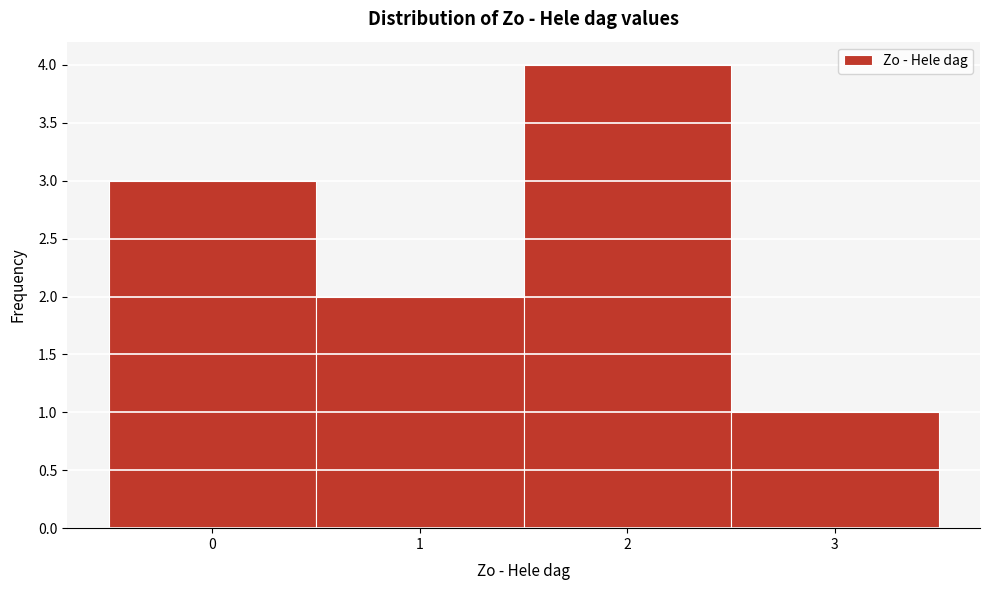

What is the height of the bar covering -0.5 to 0.5 on the x-axis? The values are not printed on the chart, so give them approximately, as read against the axis.

3